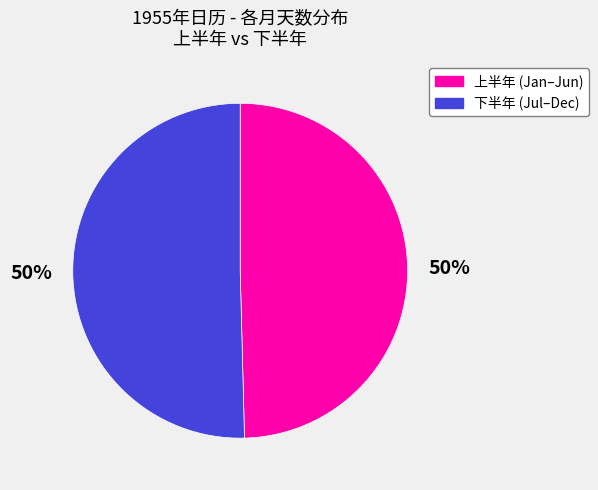

To the nearest percent, what is the average slice percentage?

50%